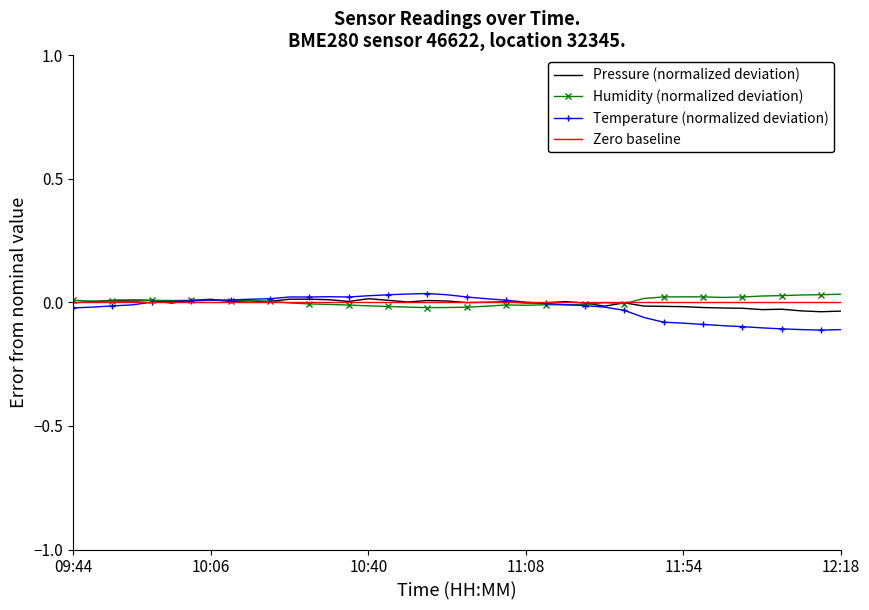

Reading left to right, what are all the values shown in this chart?

pressure: -0.0	0.0	0.0	0.0	0.0	-0.0	0.0	0.0	0.0	0.0	0.0	0.0	0.0	0.0	0.0	0.0	0.0	0.0	0.0	0.0	-0.0	0.0	0.0	-0.0	-0.0	0.0	-0.0	-0.0	-0.0	-0.0	-0.0	-0.0	-0.0	-0.0	-0.0	-0.0	-0.0	-0.0	-0.0	-0.0
humidity: 0.0	0.0	0.0	0.0	0.0	0.0	0.0	0.0	0.0	0.0	0.0	-0.0	-0.0	-0.0	-0.0	-0.0	-0.0	-0.0	-0.0	-0.0	-0.0	-0.0	-0.0	-0.0	-0.0	-0.0	-0.0	-0.0	-0.0	0.0	0.0	0.0	0.0	0.0	0.0	0.0	0.0	0.0	0.0	0.0
temperature: -0.0	-0.0	-0.0	-0.0	0.0	0.0	0.0	0.0	0.0	0.0	0.0	0.0	0.0	0.0	0.0	0.0	0.0	0.0	0.0	0.0	0.0	0.0	0.0	0.0	-0.0	-0.0	-0.0	-0.0	-0.0	-0.1	-0.1	-0.1	-0.1	-0.1	-0.1	-0.1	-0.1	-0.1	-0.1	-0.1